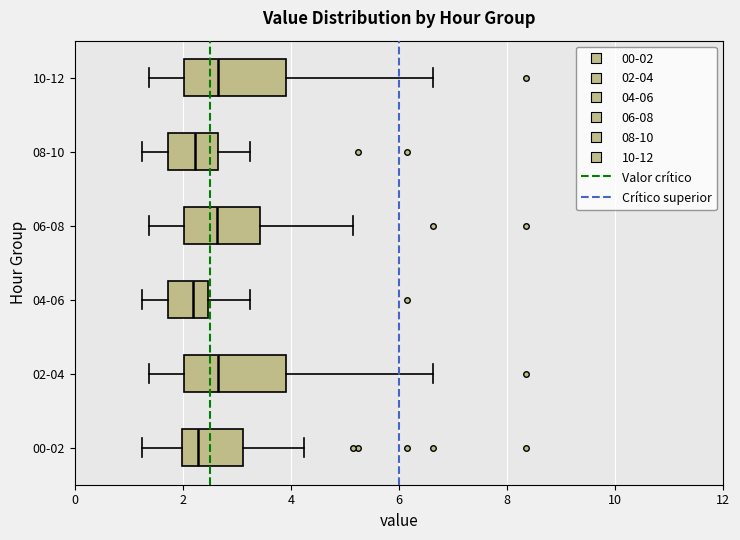

Where does the left whisker of the box for 04-06 end on the x-axis? The values are not printed on the chart, so give them approximately, as read against the axis.

1.2